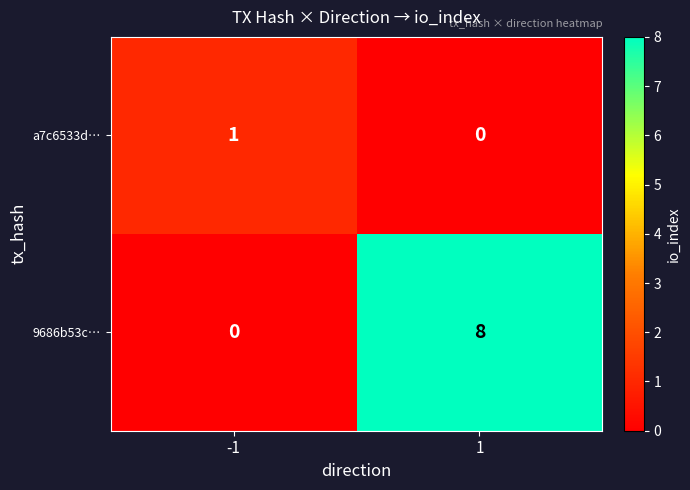

Rank the series by their maximum value, from lowest to highest.

a7c6533d…, 9686b53c…